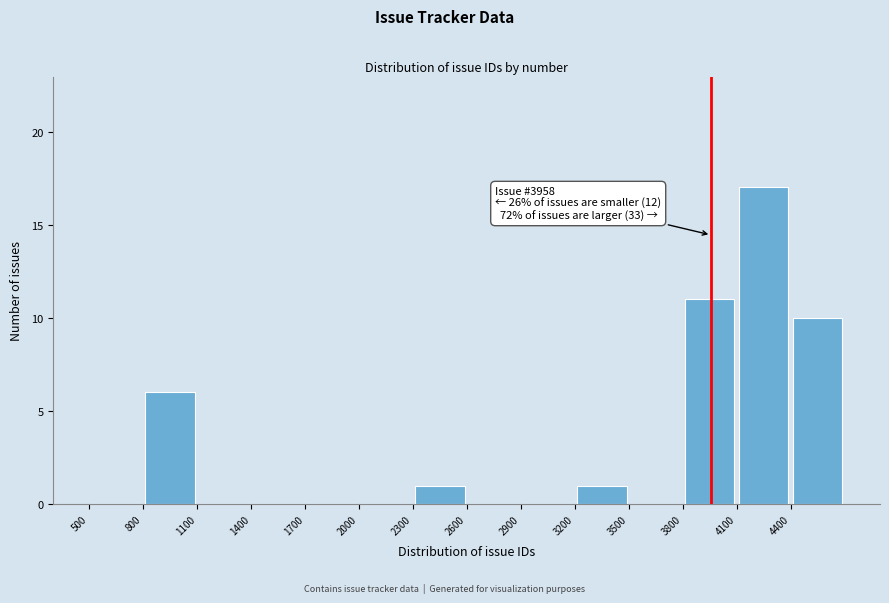

Which range on the x-axis has the tallest bar?

4100 to 4400